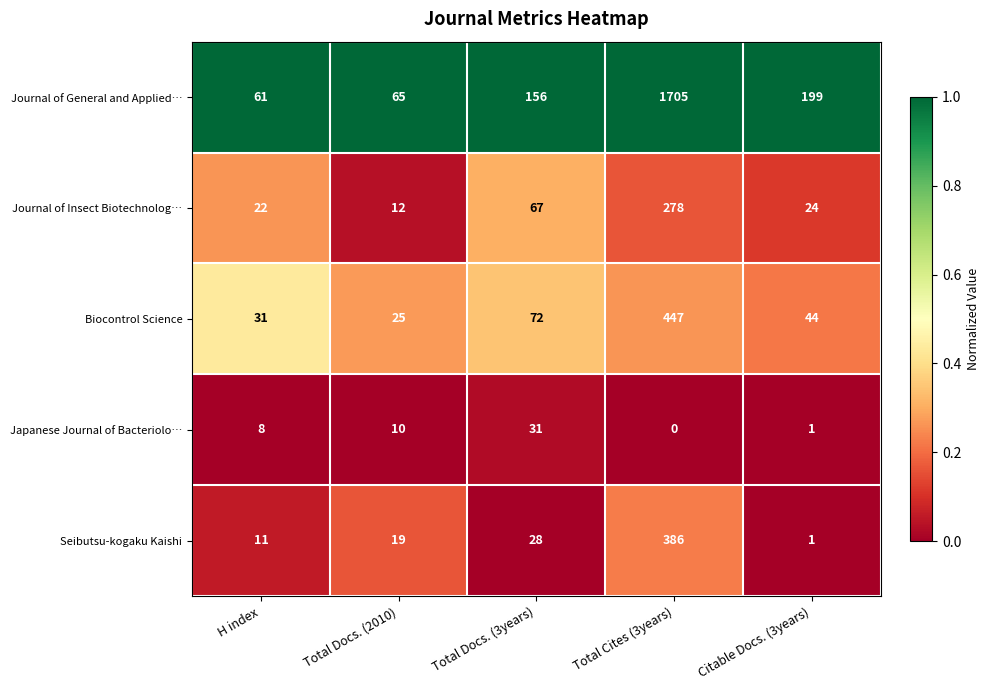

At how many categories does at least one series exceed 0?

5